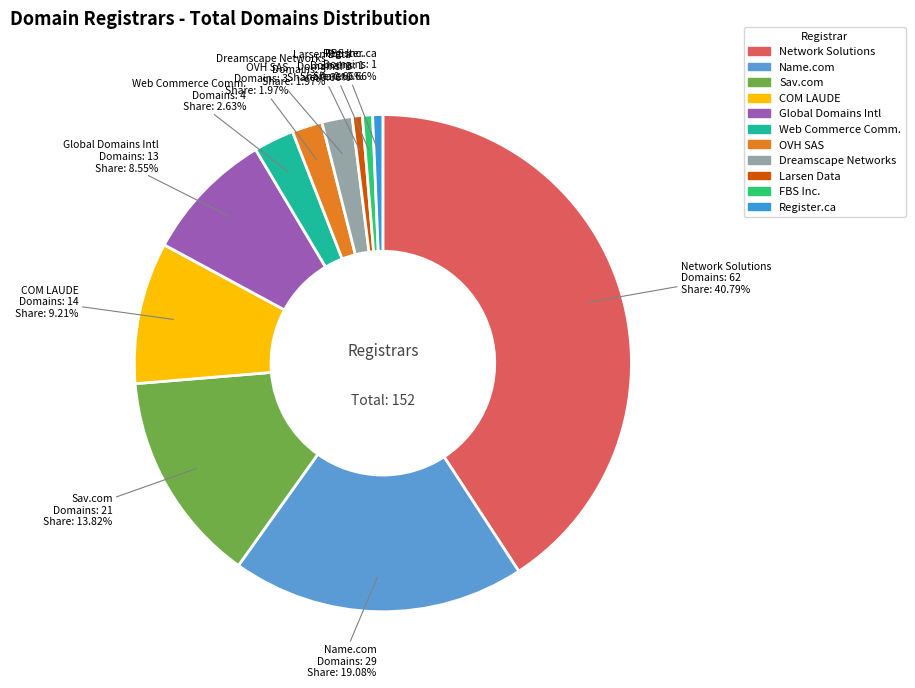

Do OVH SAS and COM LAUDE together represent more than half of the pie?

No